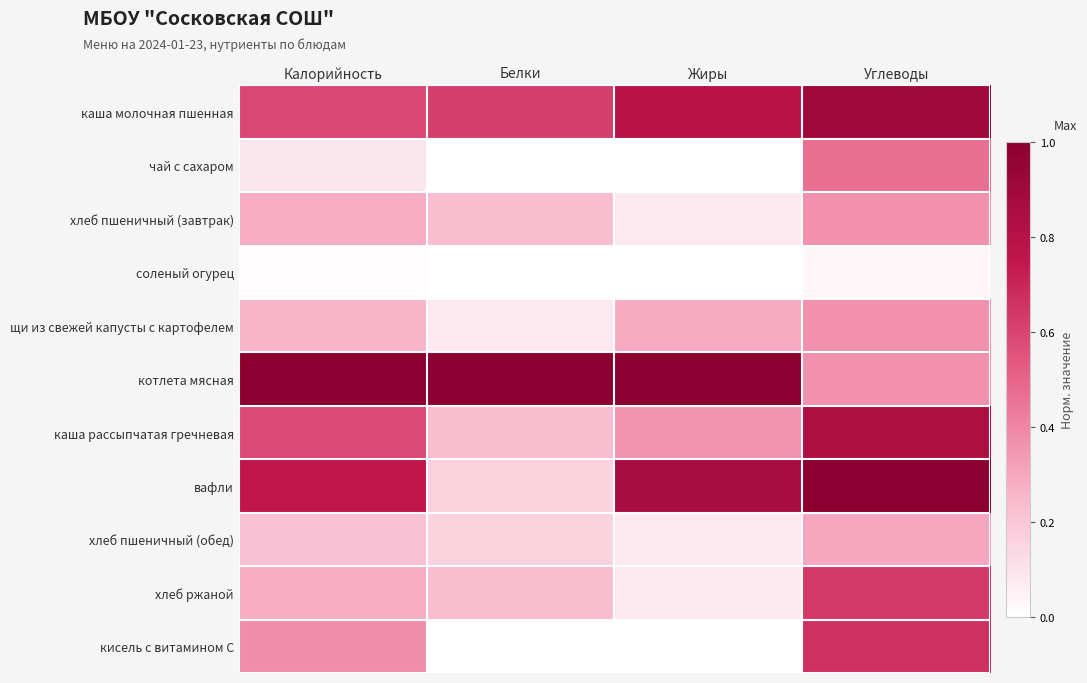

Reading left to right, list all the values displayed in this chart.

каша молочная пшенная: Калорийность=0.6	Белки=0.6	Жиры=0.8	Углеводы=0.9
чай с сахаром: Калорийность=0.1	Белки=0.0	Жиры=0.0	Углеводы=0.5
хлеб пшеничный (завтрак): Калорийность=0.3	Белки=0.2	Жиры=0.1	Углеводы=0.4
соленый огурец: Калорийность=0.0	Белки=0.0	Жиры=0.0	Углеводы=0.0
щи из свежей капусты с картофелем: Калорийность=0.3	Белки=0.1	Жиры=0.3	Углеводы=0.4
котлета мясная: Калорийность=1.0	Белки=1.0	Жиры=1.0	Углеводы=0.4
каша рассыпчатая гречневая: Калорийность=0.6	Белки=0.2	Жиры=0.4	Углеводы=0.8
вафли: Калорийность=0.8	Белки=0.2	Жиры=0.9	Углеводы=1.0
хлеб пшеничный (обед): Калорийность=0.2	Белки=0.2	Жиры=0.1	Углеводы=0.3
хлеб ржаной: Калорийность=0.3	Белки=0.2	Жиры=0.1	Углеводы=0.6
кисель с витамином С: Калорийность=0.4	Белки=0.0	Жиры=0.0	Углеводы=0.7